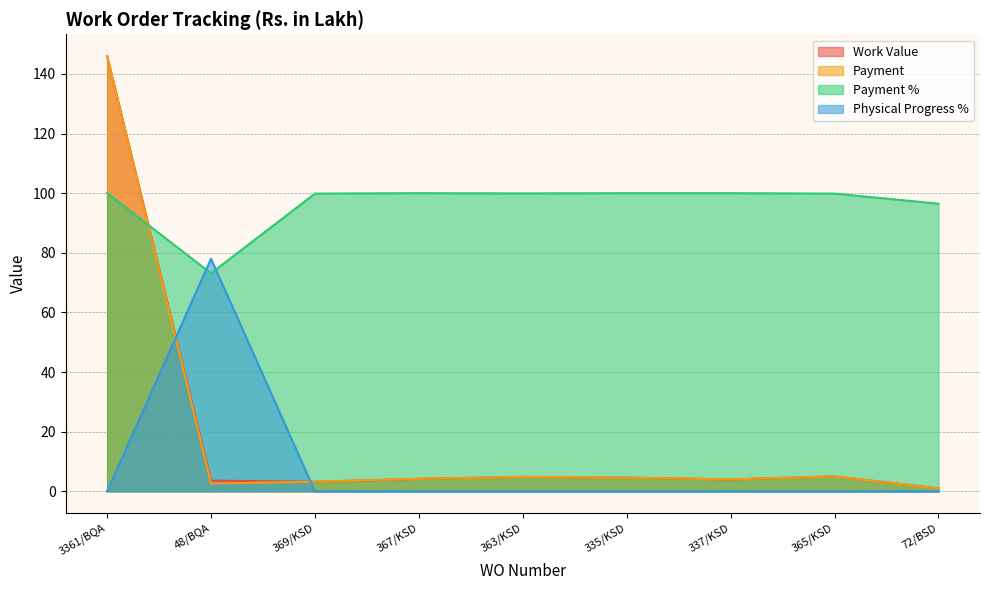

Reading left to right, what are all the values shown in this chart?

Work Value: 146.0	3.6	3.2	4.2	4.8	4.6	4.0	5.0	1.0
Payment: 146.0	2.6	3.2	4.2	4.8	4.6	4.0	5.0	0.9
Payment %: 100.0	73.1	99.9	100.0	99.9	100.0	100.0	99.8	96.5
Physical Progress %: 0.0	78.0	0.0	0.0	0.0	0.0	0.0	0.0	0.0